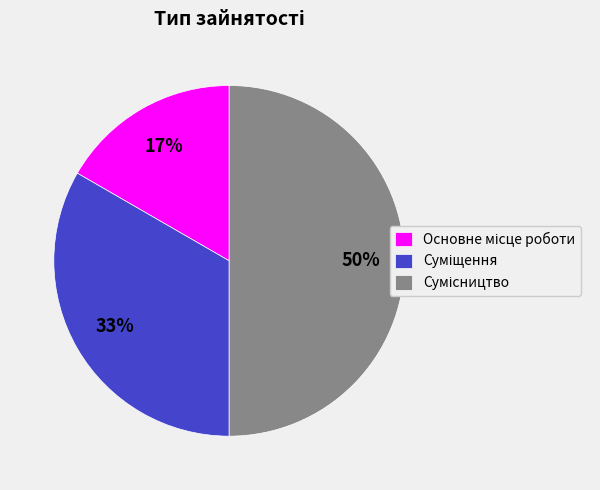

To the nearest percent, what is the average slice percentage?

33%